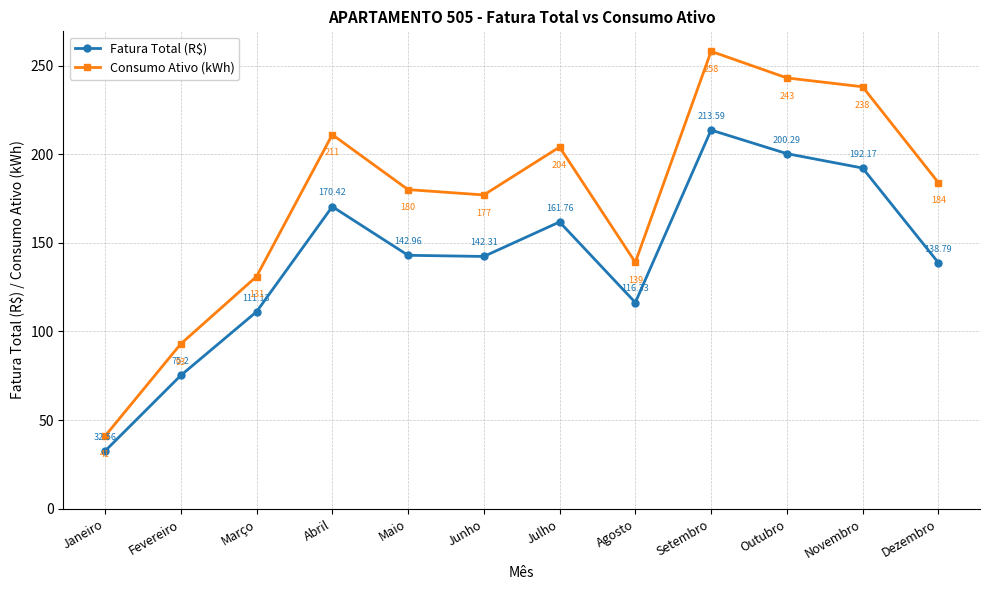

What is the difference between the maximum and minimum values in the Consumo Ativo (kWh) series?

217.0